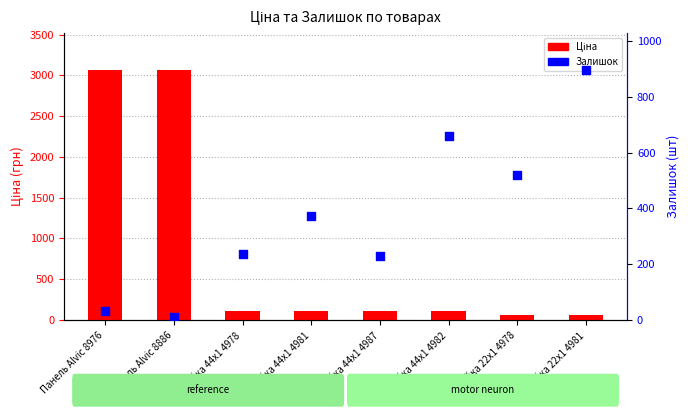

Which series has the widest spread of Y values?

Ціна